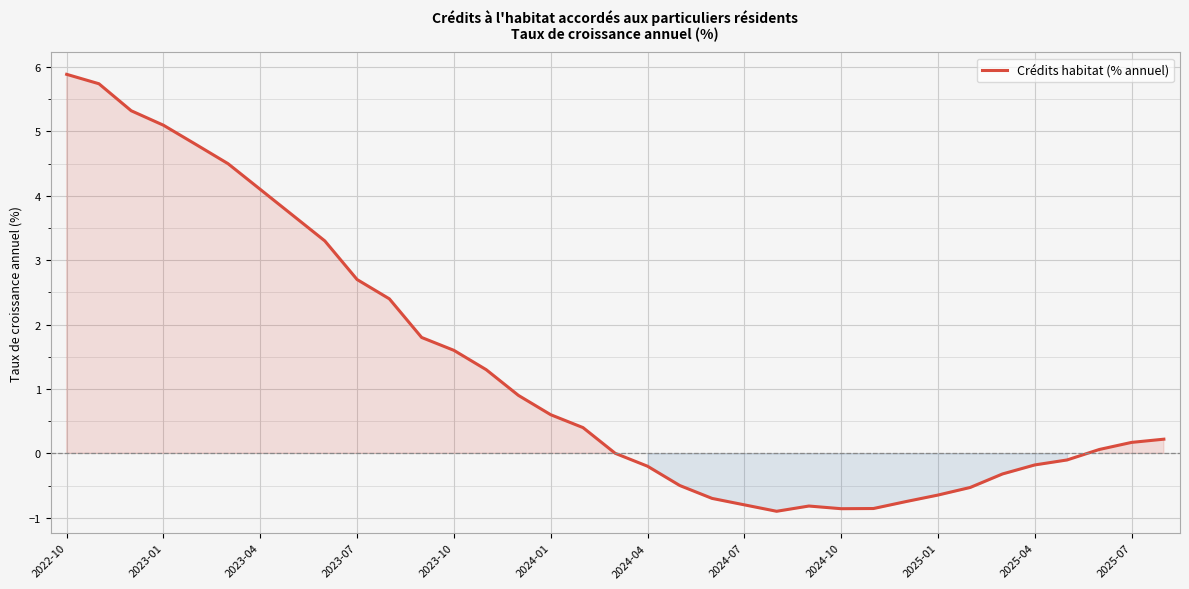

What is the difference between the second highest and second lowest values?

6.6